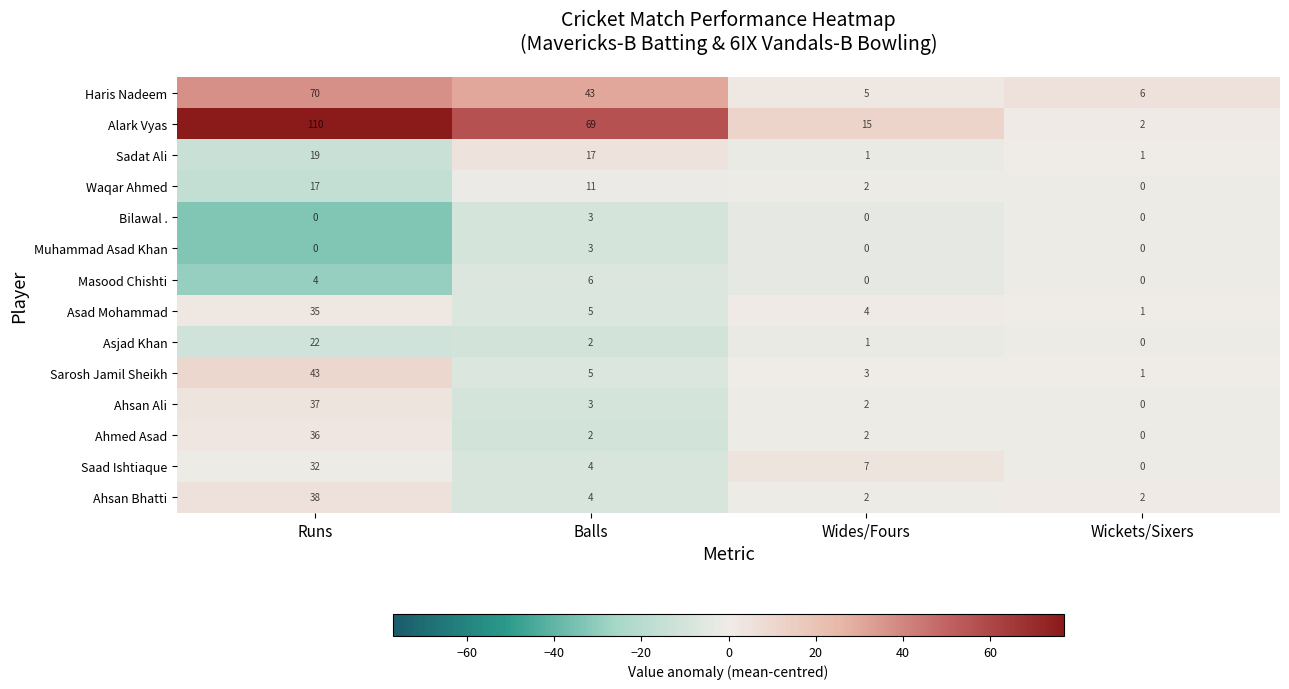

Rank the categories by Haris Nadeem value from lowest to highest.

Wides/Fours, Wickets/Sixers, Balls, Runs